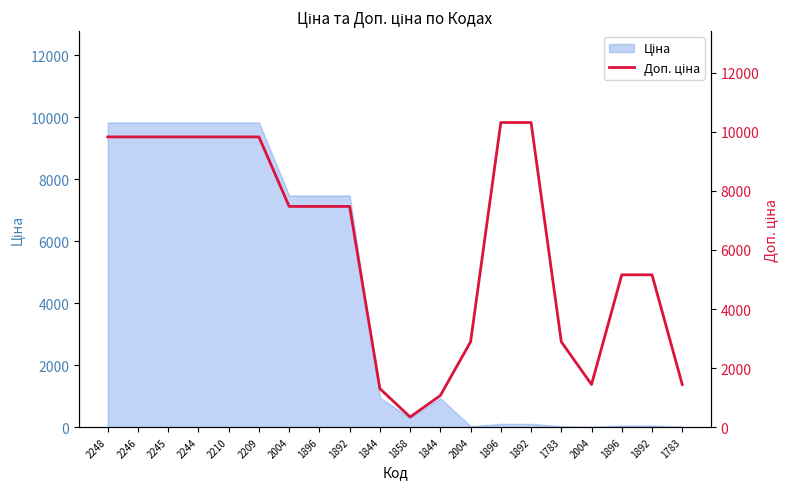

How many points are lower than both their immediate neighbors (excluding endpoints)?

2